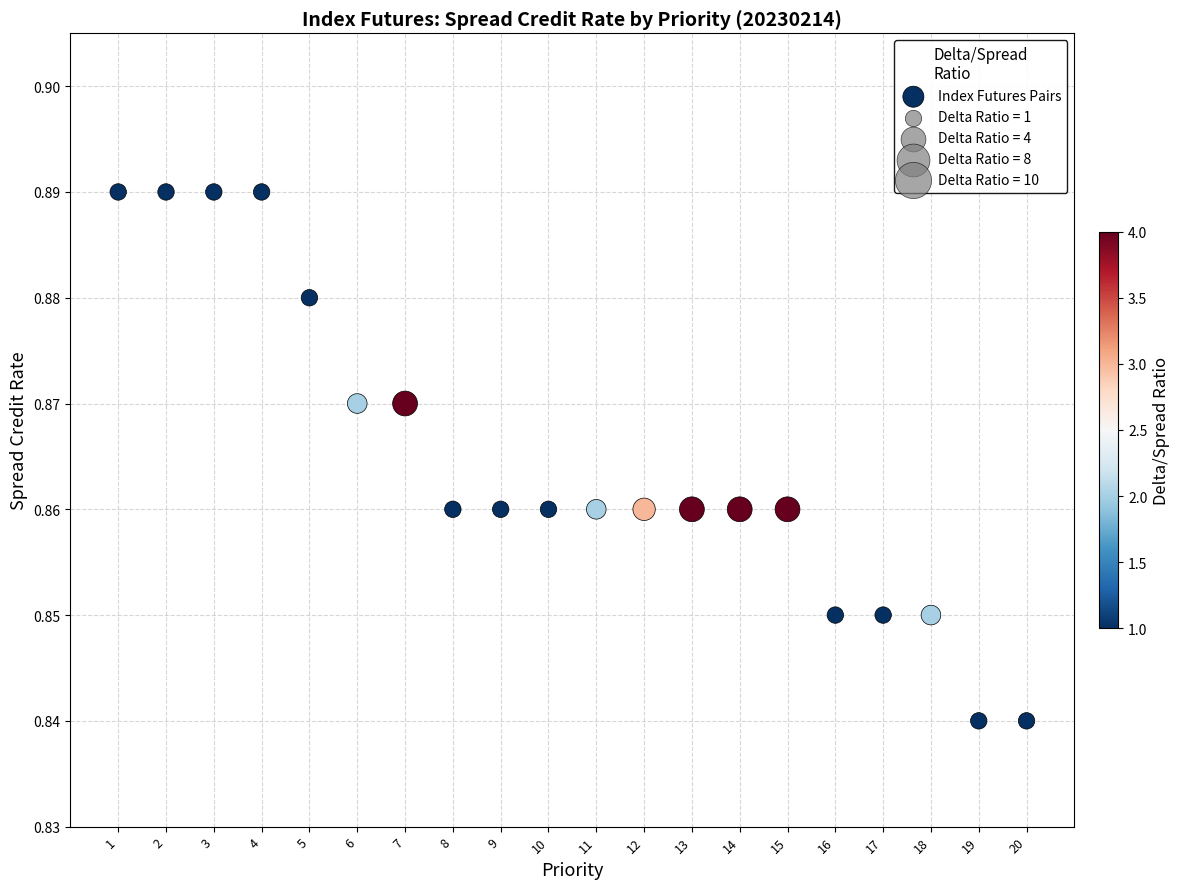

What is the range of X values (max minus min)?

19.0